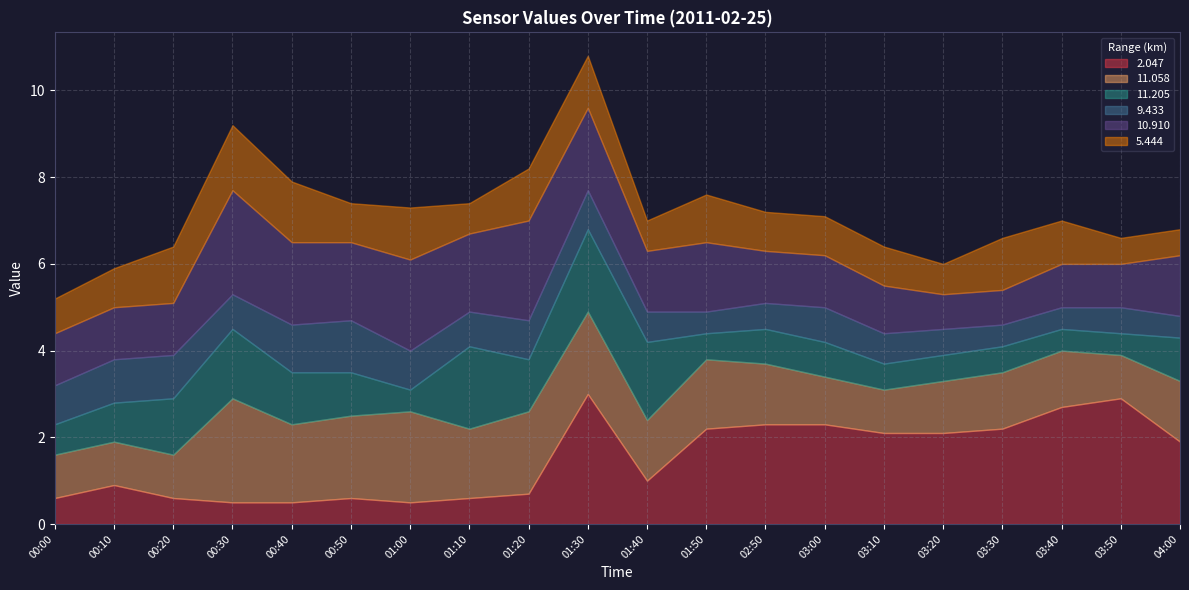

Is it true that  11.058 equals 3.3 at 01:00?

False